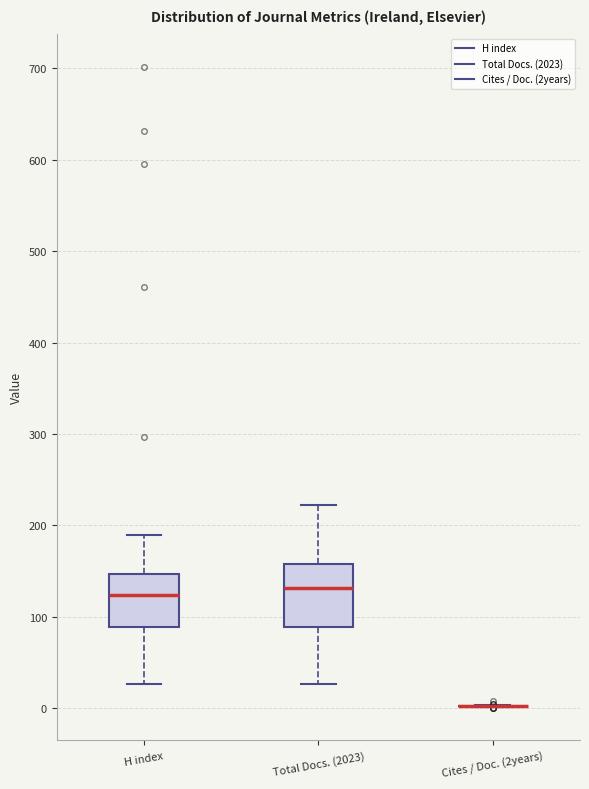

Comparing the boxes themselves (not the whiskers), which one is the tallest?

Total Docs. (2023)